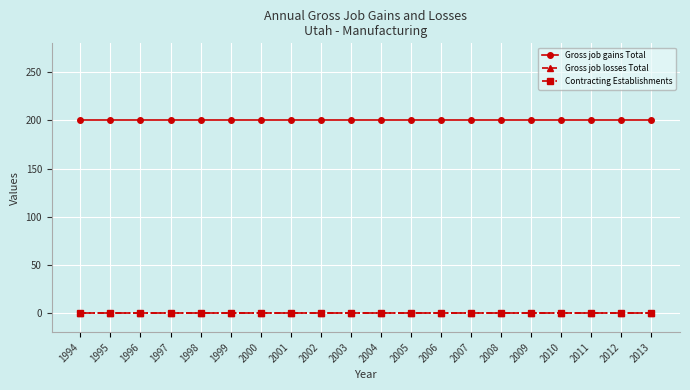

True or false: Gross job losses Total has a value of 0 at 2000.

True